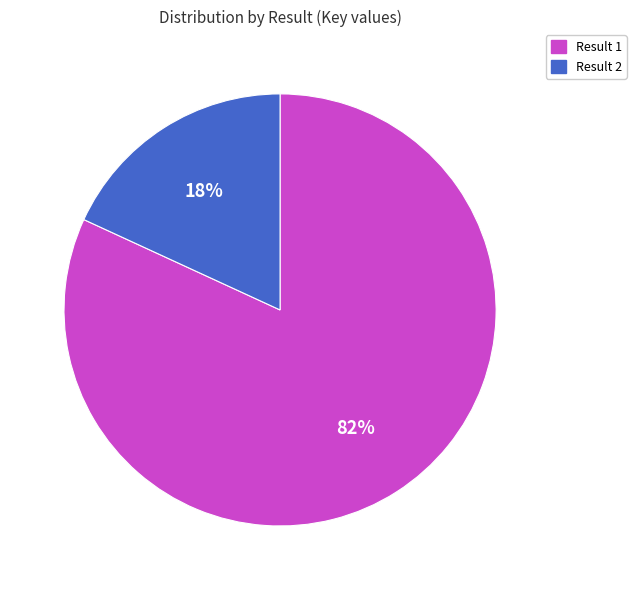

To the nearest percent, what is the average slice percentage?

50%